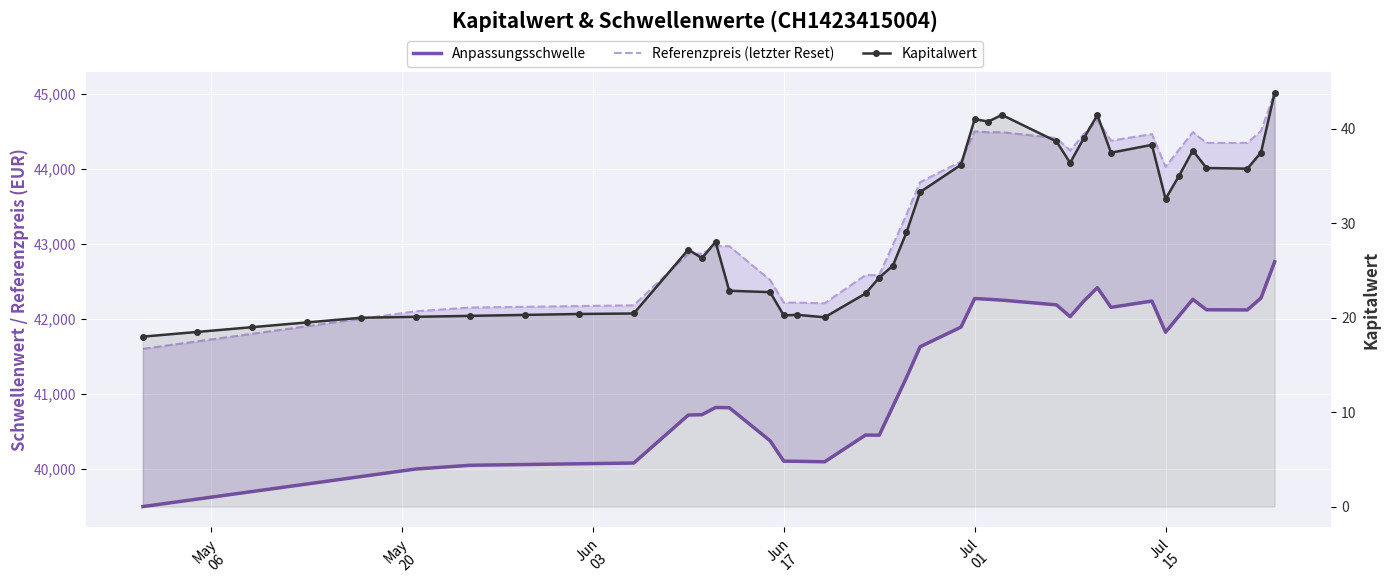

Is it true that Kapitalwert equals 9.2 at 23?

False